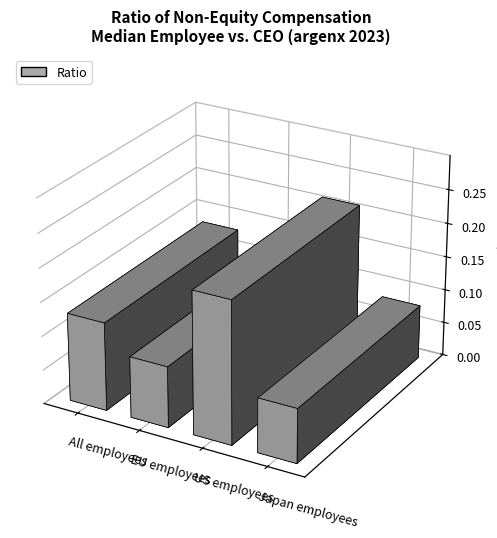

Rank the categories by value from highest to lowest.

US employees, All employees, EU employees, Japan employees